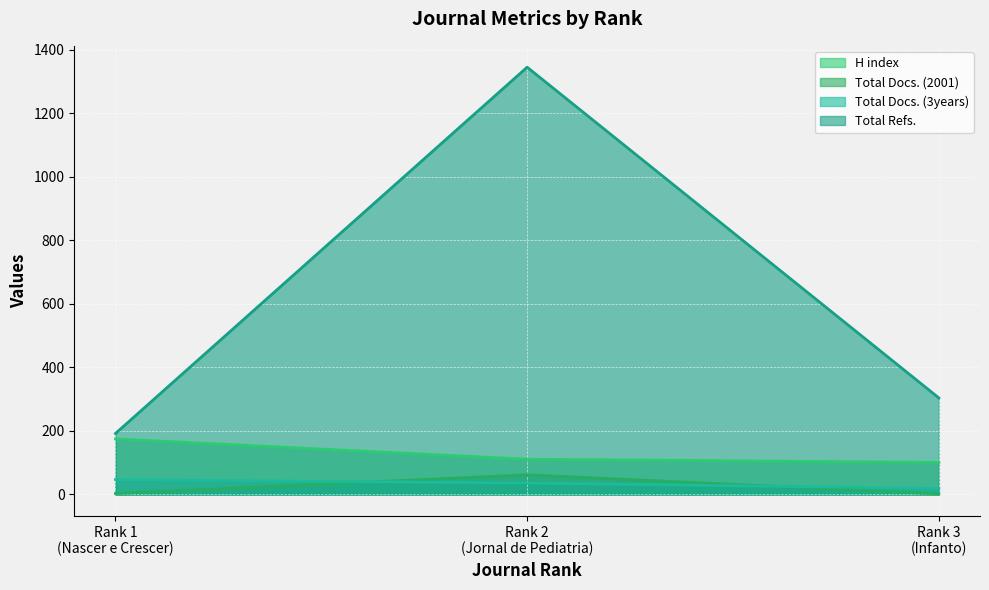

Reading left to right, what are all the values shown in this chart?

H index: 175	111	101
Total Docs. (2001): 3	62	2
Total Docs. (3years): 47	36	19
Total Refs.: 192	1345	304